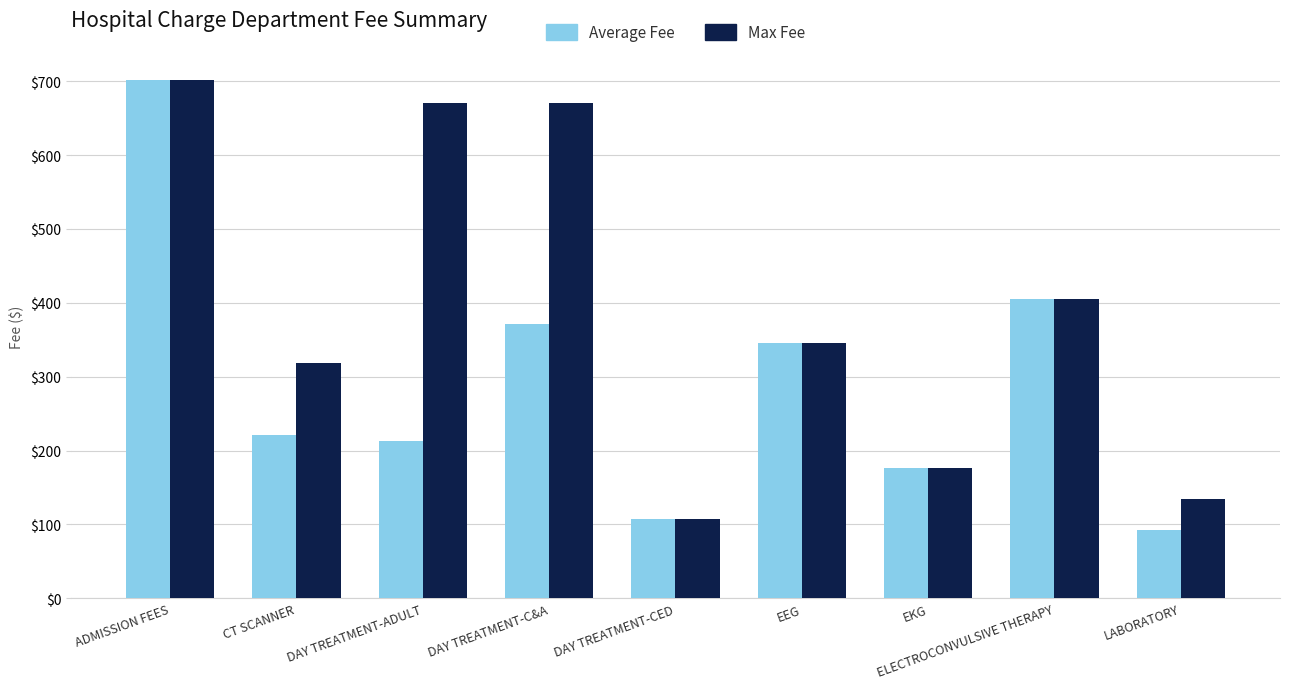

How many series are shown in this chart?

2